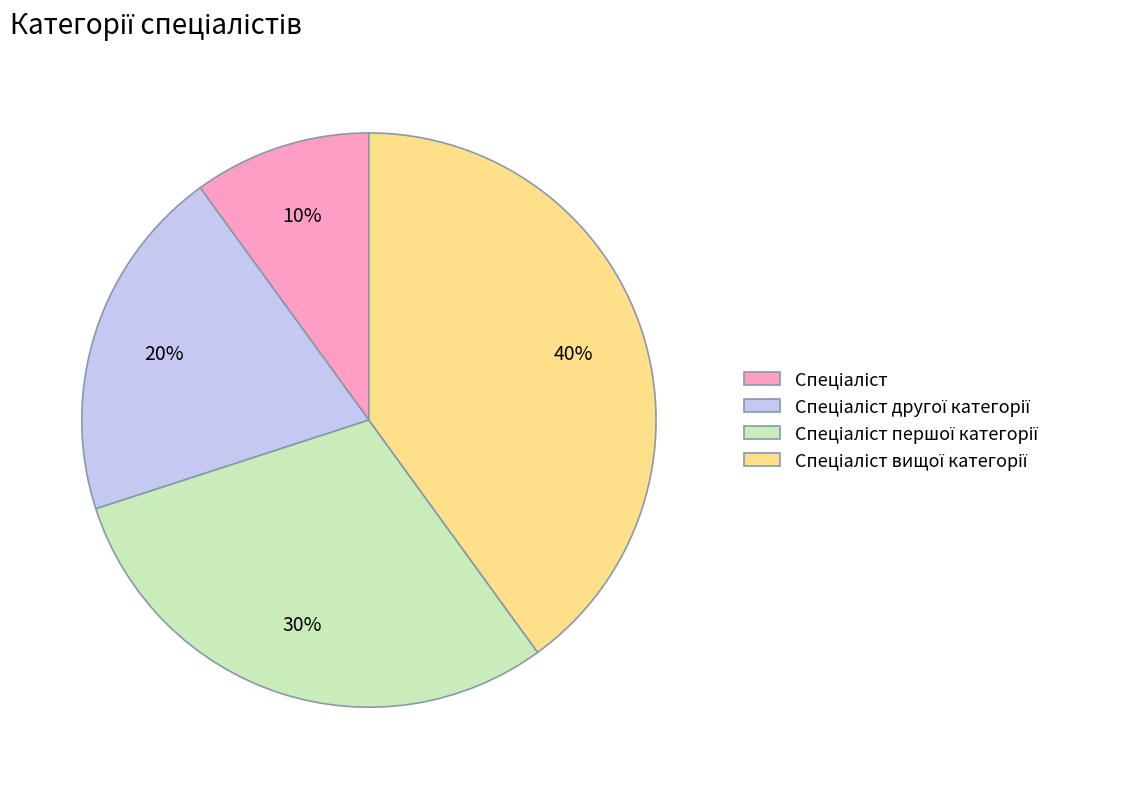

To the nearest percent, what is the difference between the largest and smallest slice percentages?

30%